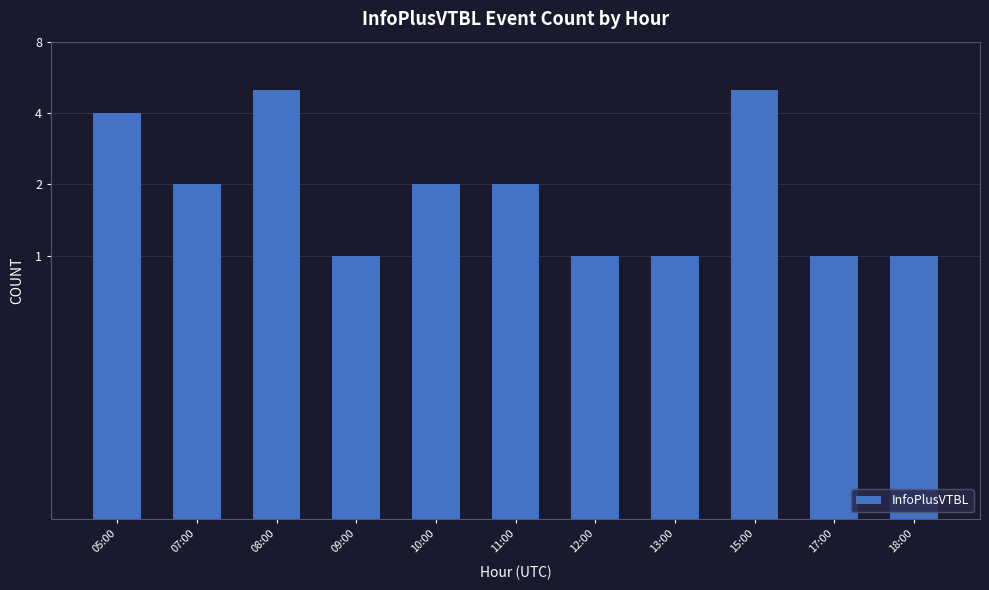

At which label is the value closest to 3?

05:00